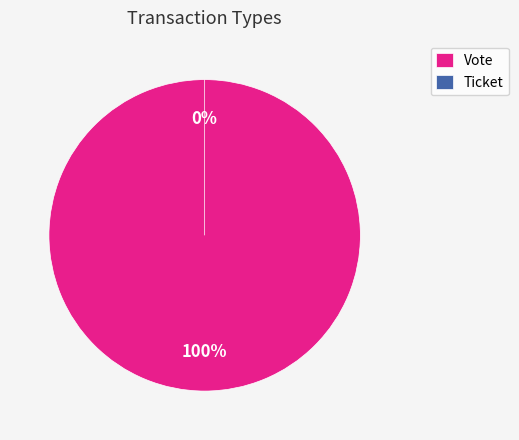

Is there any slice that represents more than half of the pie?

Yes